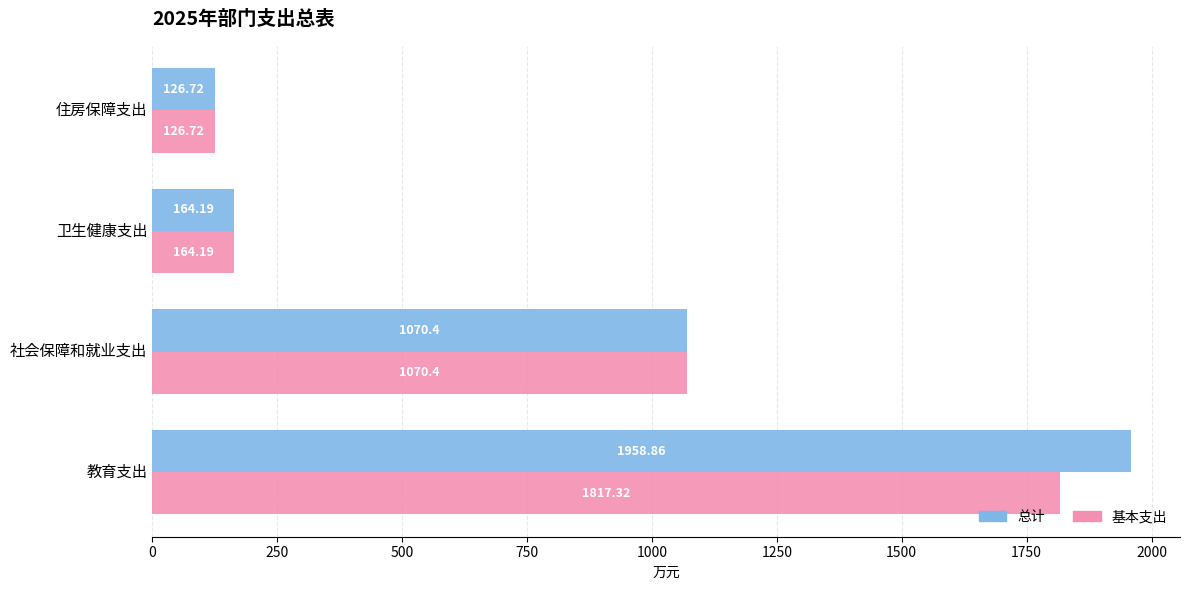

Is the value of 基本支出 at 住房保障支出 greater than the value of 总计 at 教育支出?

No